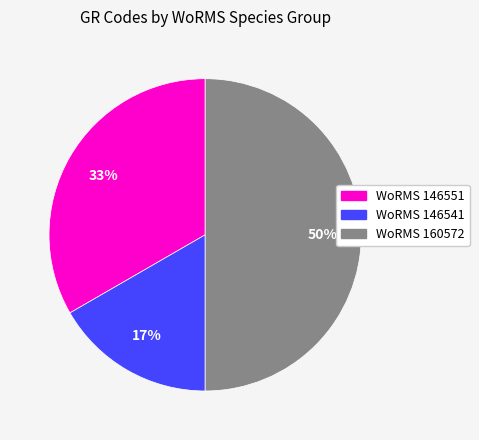

To the nearest percent, what is the average slice percentage?

33%